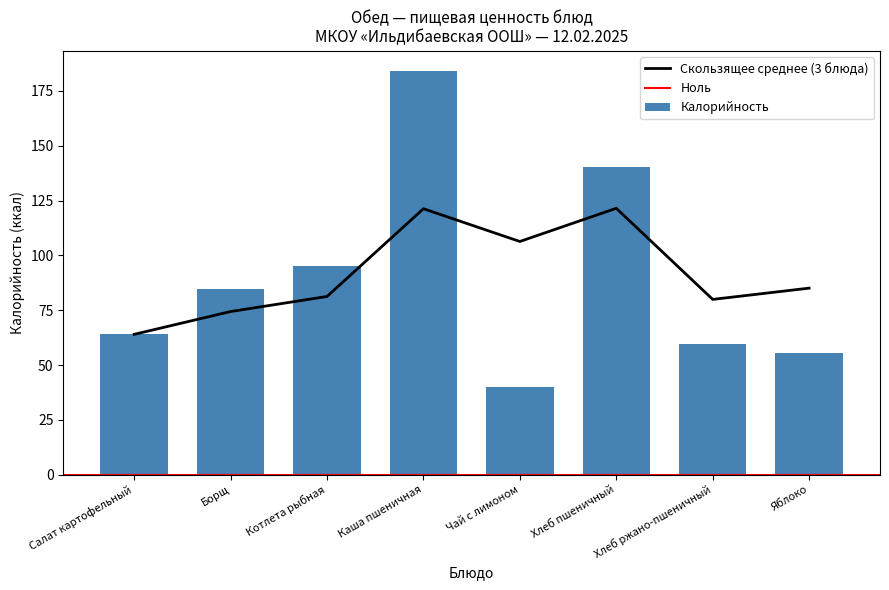

Which category has the lowest value in the Скользящее среднее (3 блюда) series?

Салат картофельный